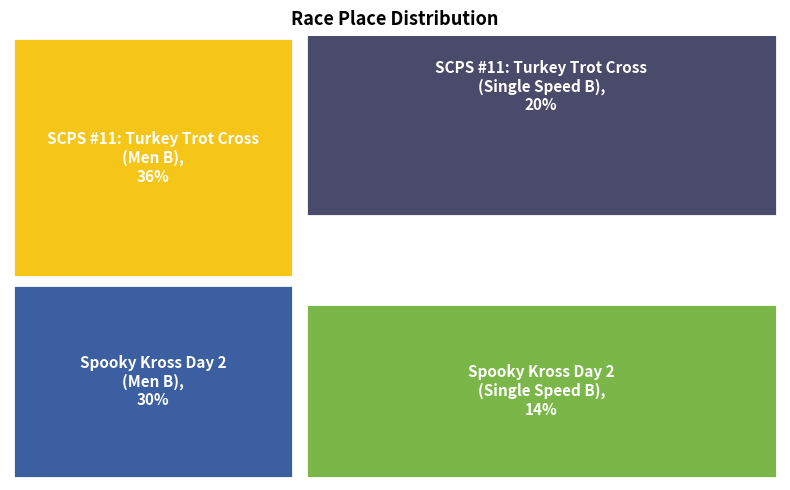

How many slices are in this pie chart?

4